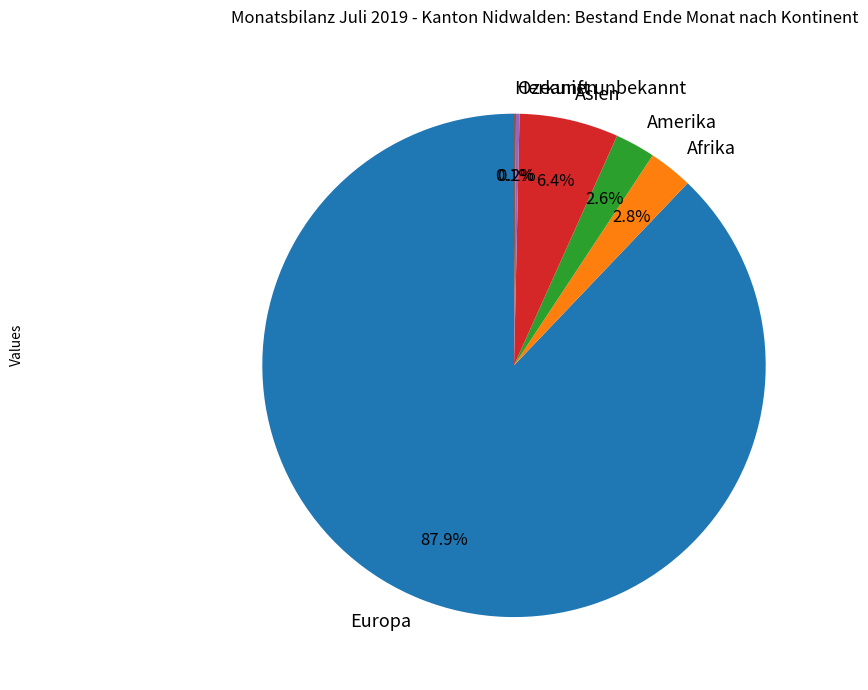

What portion of the pie excludes Amerika?

97.4%